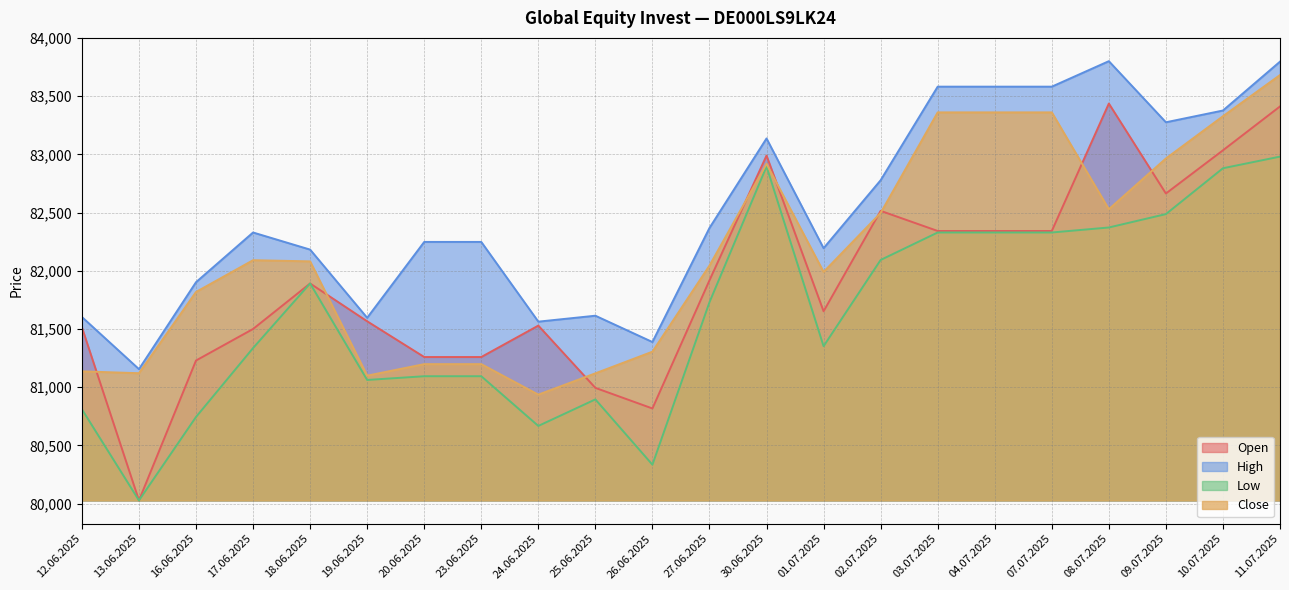

At which category is the sum across all series the highest?

11.07.2025